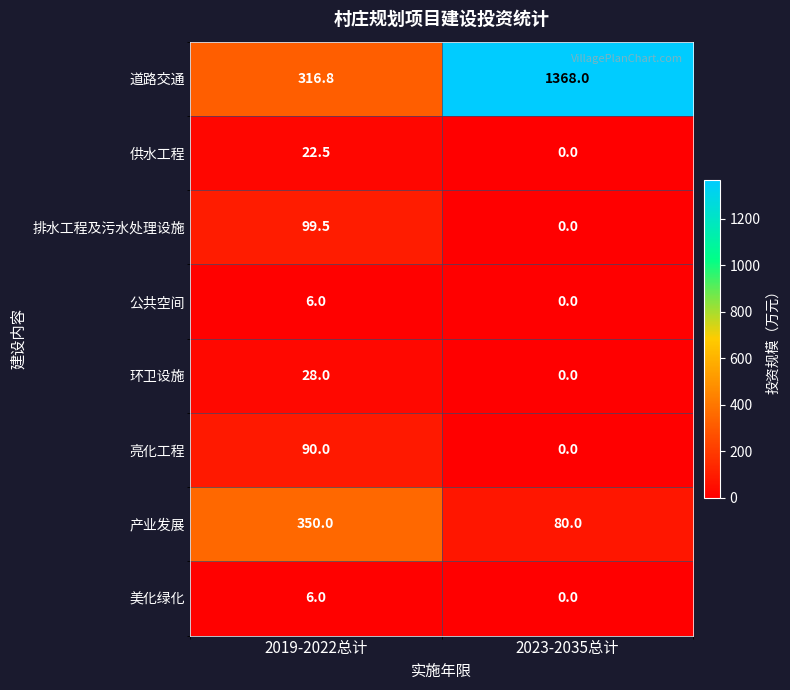

What is the total value across all series at 2019-2022总计?

918.8